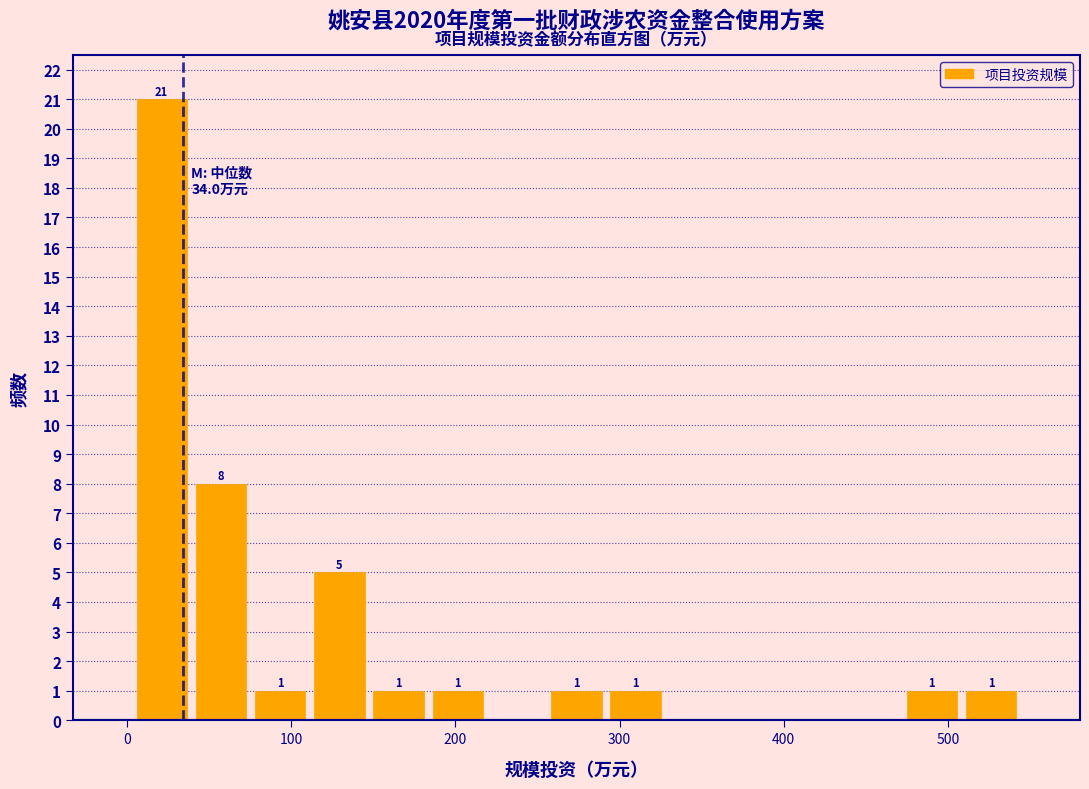

Read against the x-axis, roughly where is the centre of the tallest bar?

20